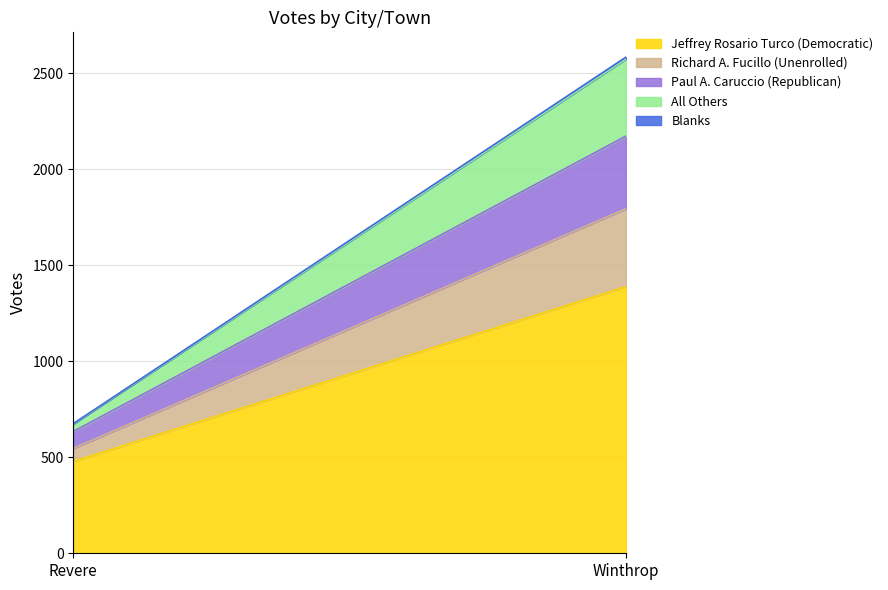

Which category has the highest value in the All Others series?

Winthrop